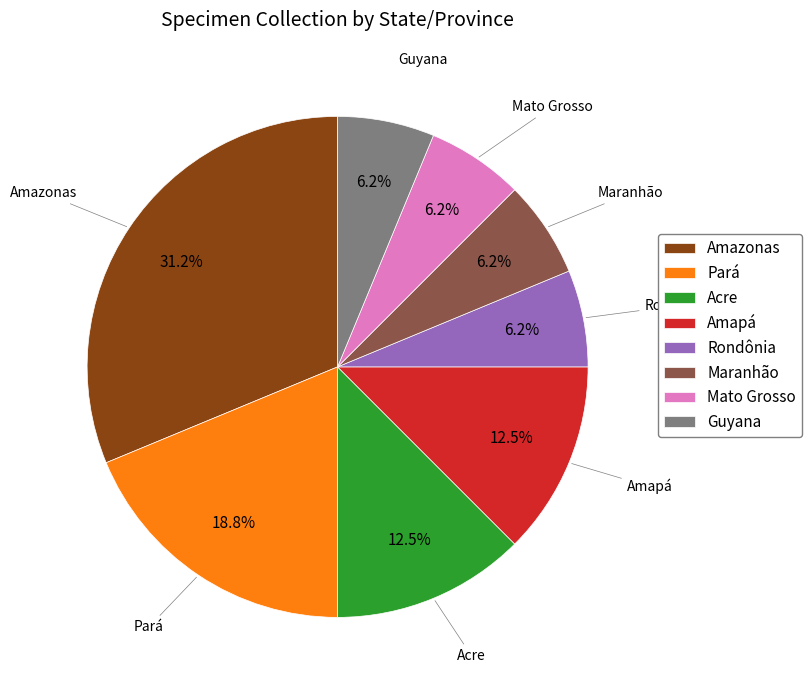

Combined, what portion of the pie is Maranhão and Amazonas?

37.5%